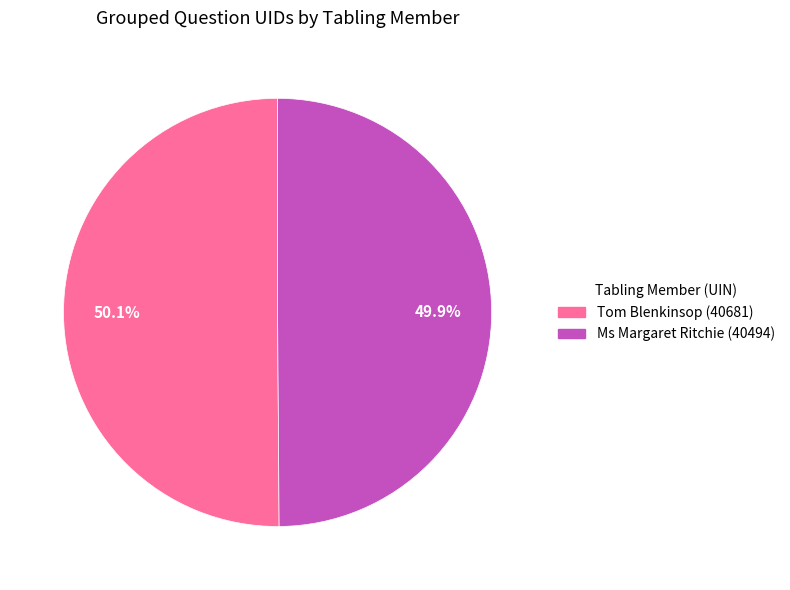

What is the total percentage of Ms Margaret Ritchie (40494) and Tom Blenkinsop (40681)?

100.0%